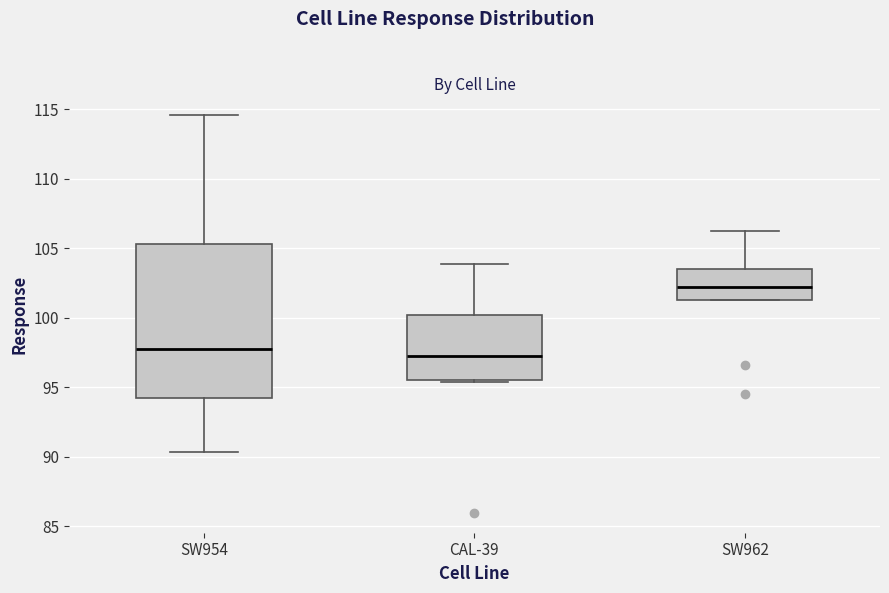

Which box has the lowest median line?

CAL-39